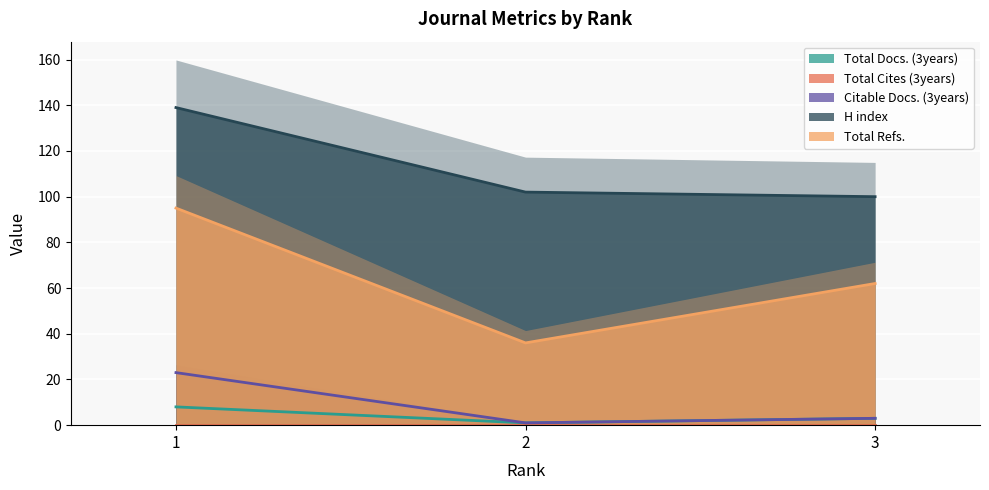

The value of H index at 1 is 139. True or false?

True